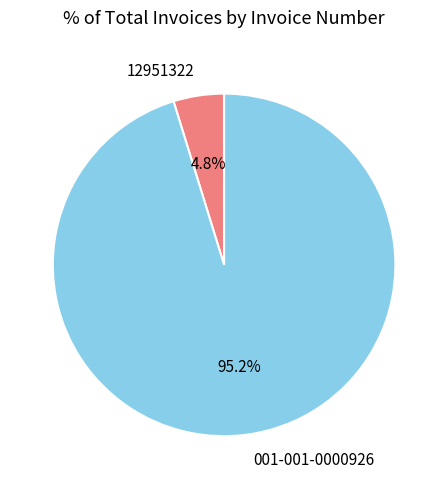

Rank the categories by value from highest to lowest.

001-001-0000926, 12951322